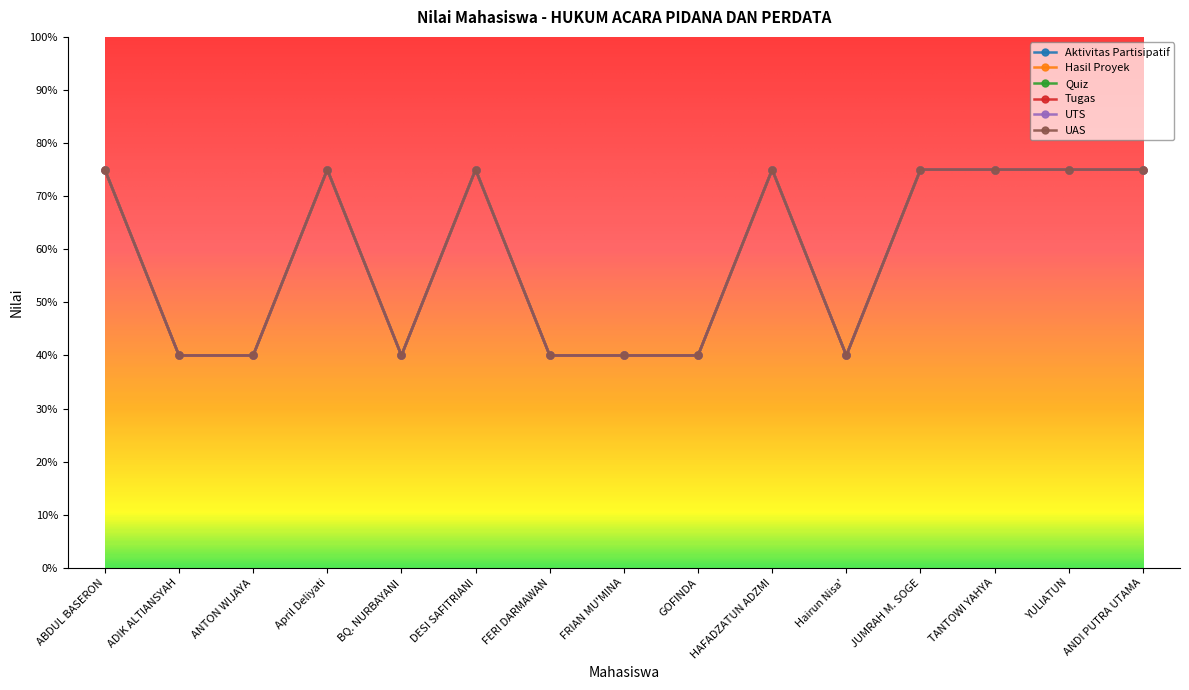

True or false: Quiz and UTS cross at least once.

False